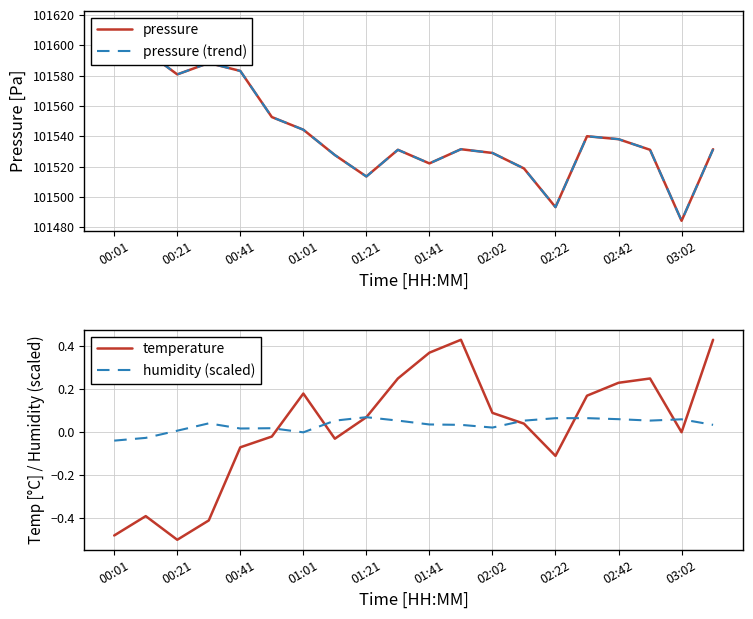

The value of humidity (scaled) at 01:01 is -0.0. True or false?

True